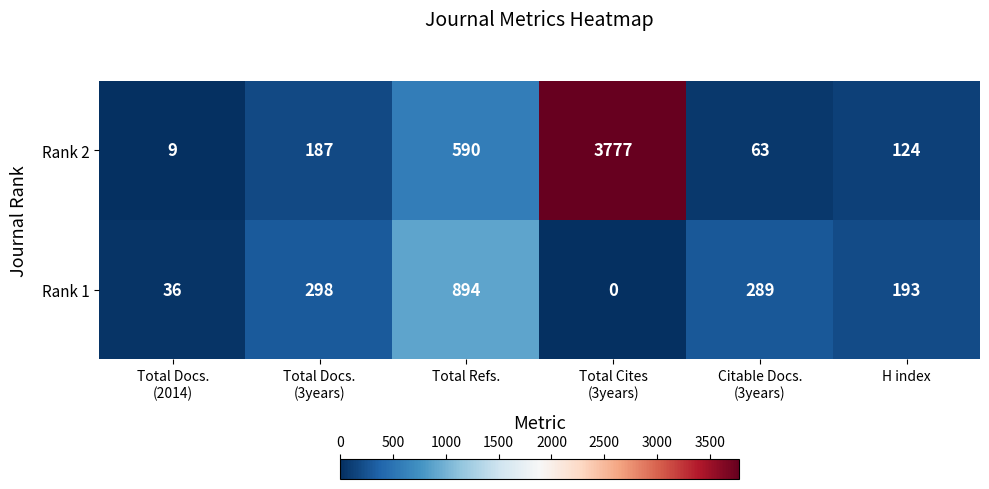

The Rank 1 series shows 193 at H index. True or false?

True